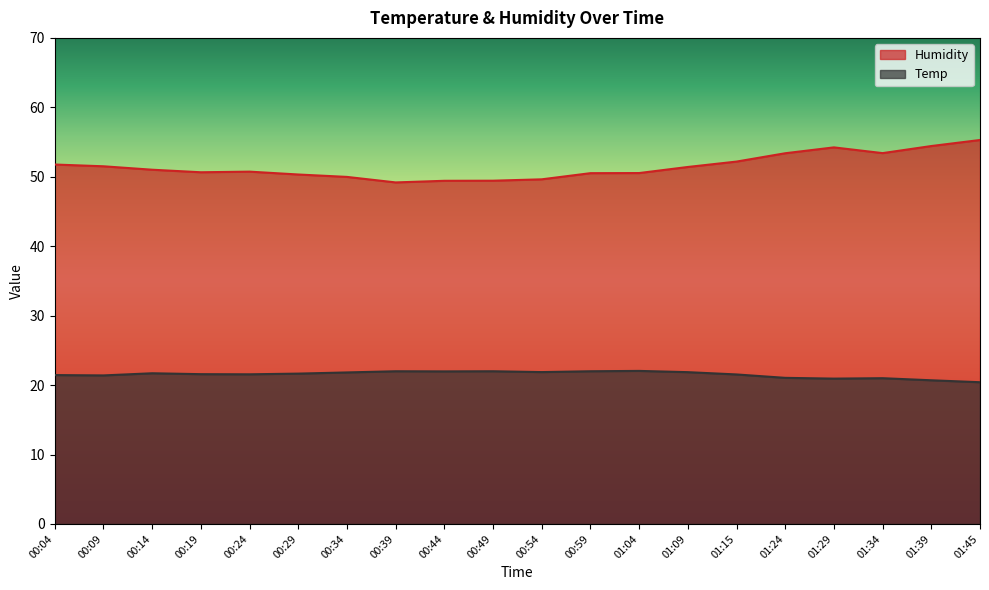

Is it true that Temp equals 21.7 at 00:14?

True